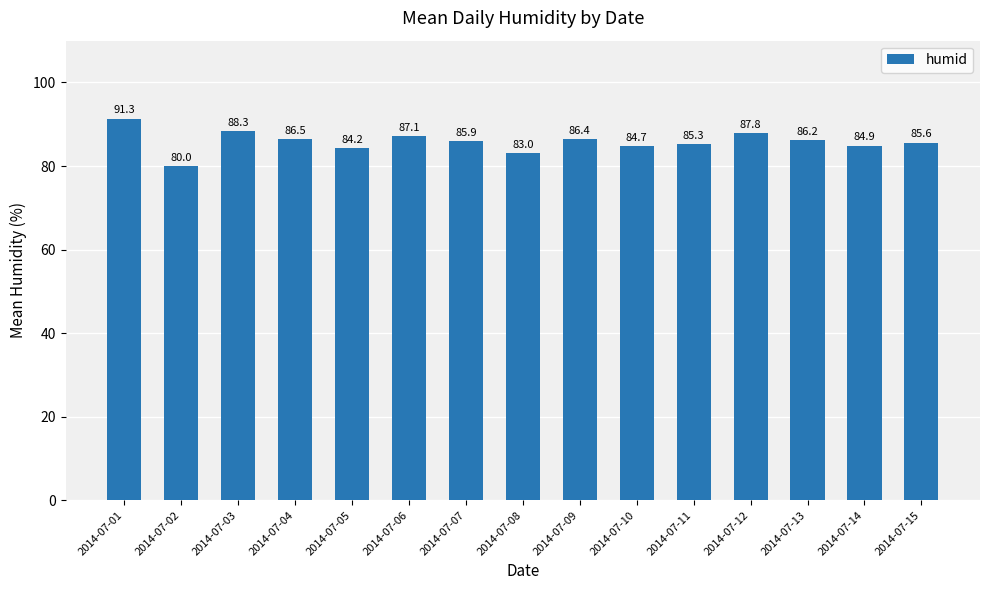

The value at 2014-07-08 is 147.1. True or false?

False